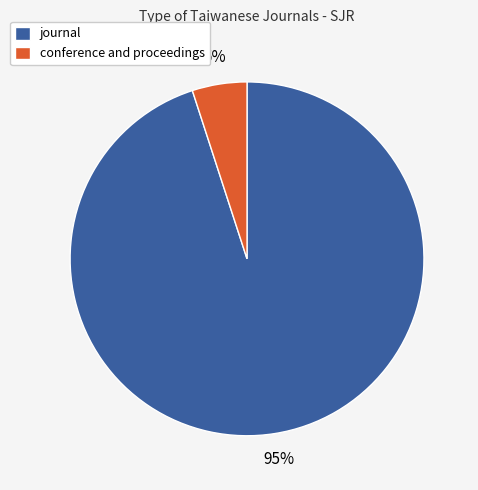

To the nearest percent, what is the difference between the largest and smallest slice percentages?

90%